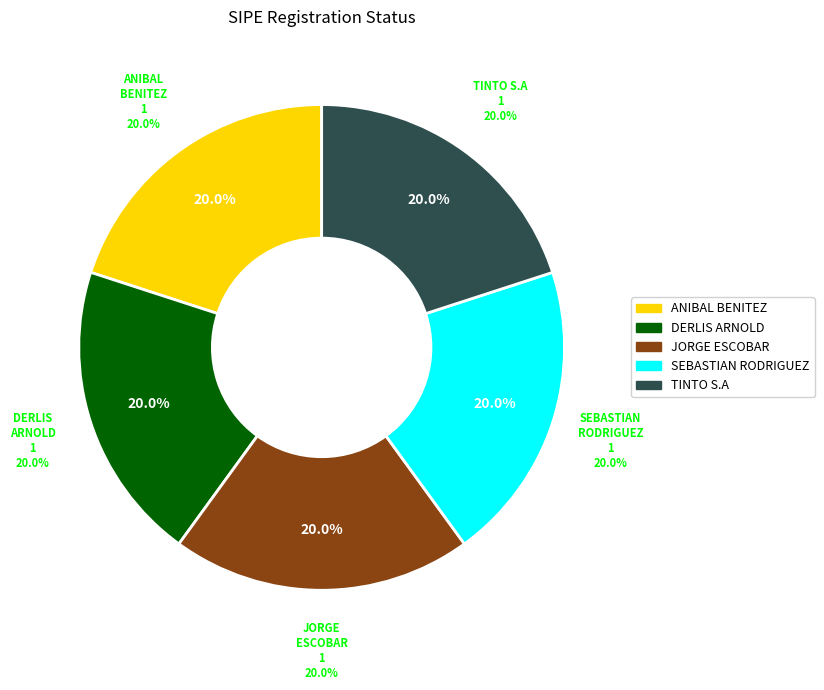

To the nearest percent, what portion does ANIBAL BENITEZ ROMAN represent?

20%